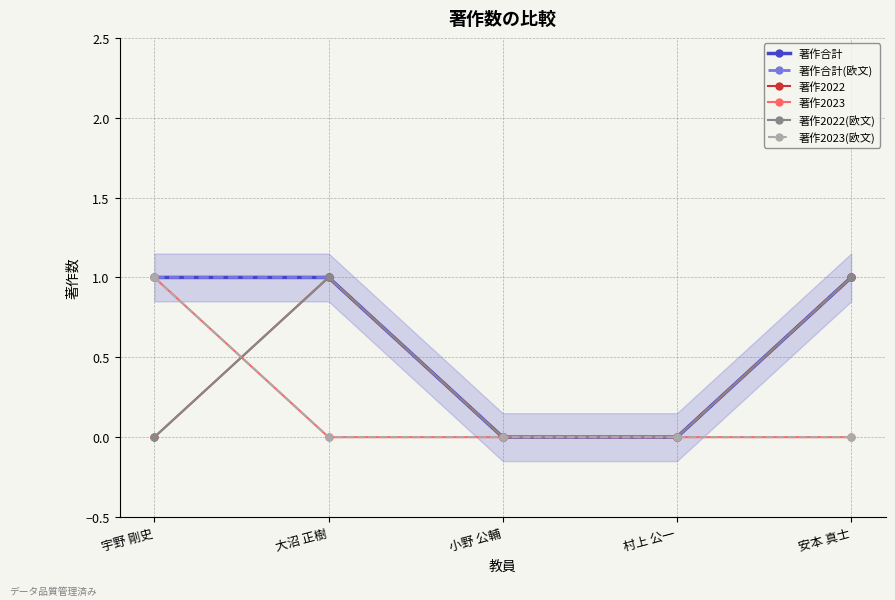

What are all the series names shown in the legend?

著作合計, 著作合計(欧文), 著作2022, 著作2023, 著作2022(欧文), 著作2023(欧文)